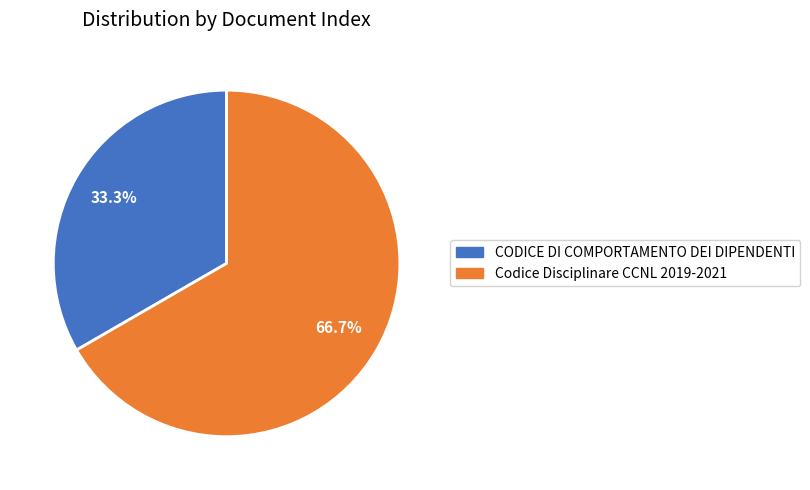

What percentage is the CODICE DI COMPORTAMENTO DEI DIPENDENTI slice, to the nearest percent?

33%